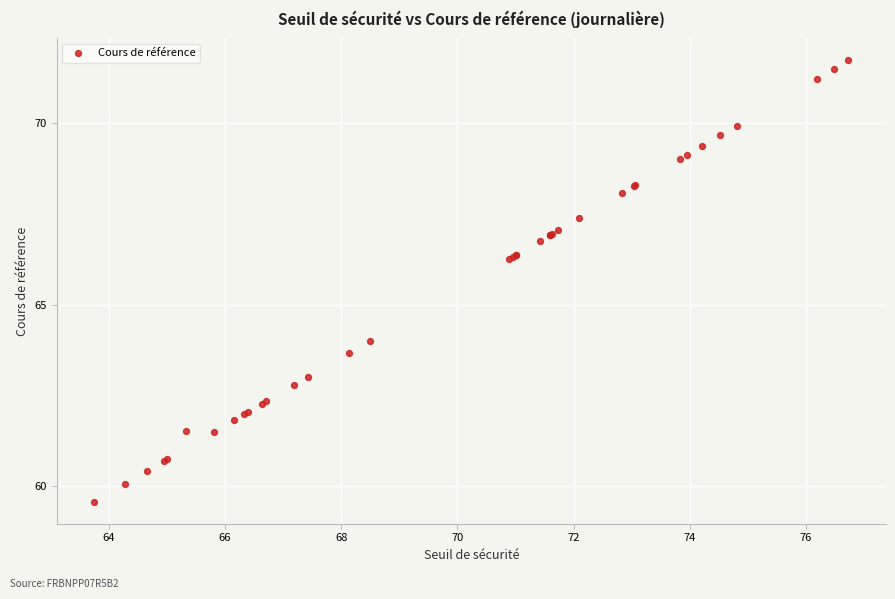

What Y value in the scatter plot is closest to 65?

64.0